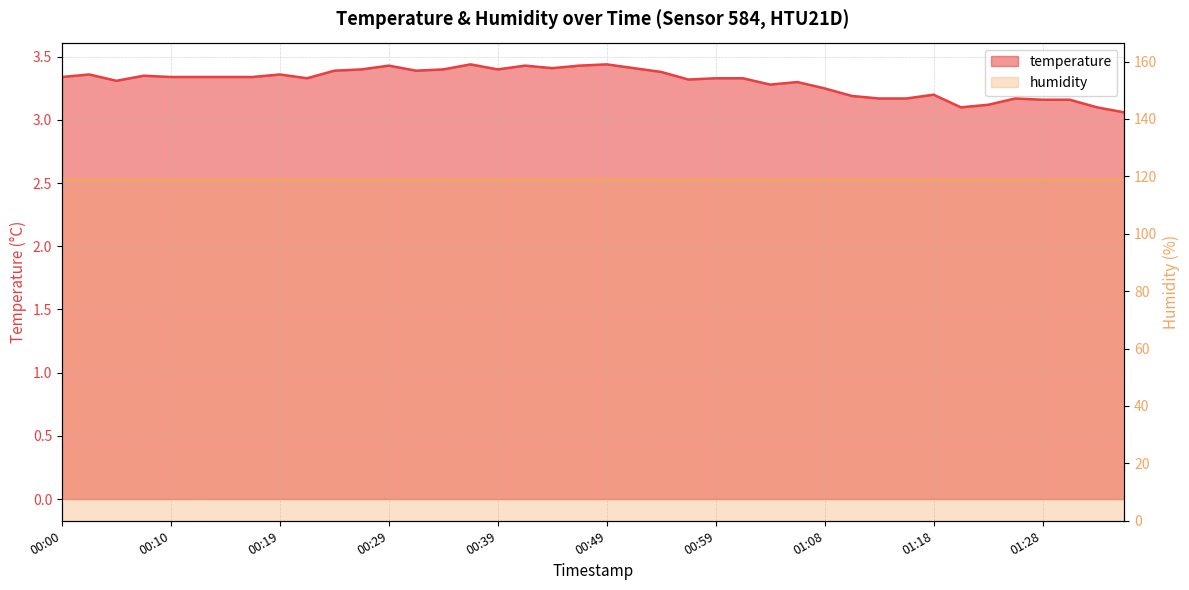

Rank the categories by value from highest to lowest.

00:37, 00:49, 00:29, 00:42, 00:46, 00:44, 00:51, 00:27, 00:34, 00:39, 00:24, 00:32, 00:54, 00:02, 00:19, 00:07, 00:00, 00:10, 00:12, 00:15, 00:17, 00:22, 00:59, 01:01, 00:56, 00:05, 01:06, 01:04, 01:08, 01:18, 01:11, 01:13, 01:16, 01:26, 01:28, 01:31, 01:23, 01:21, 01:33, 01:36